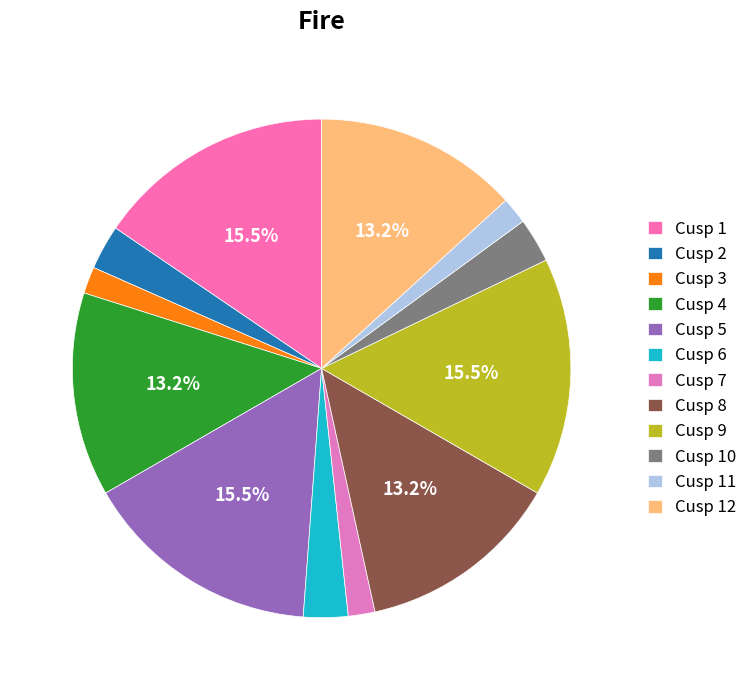

To the nearest percent, what is the average slice percentage?

8%